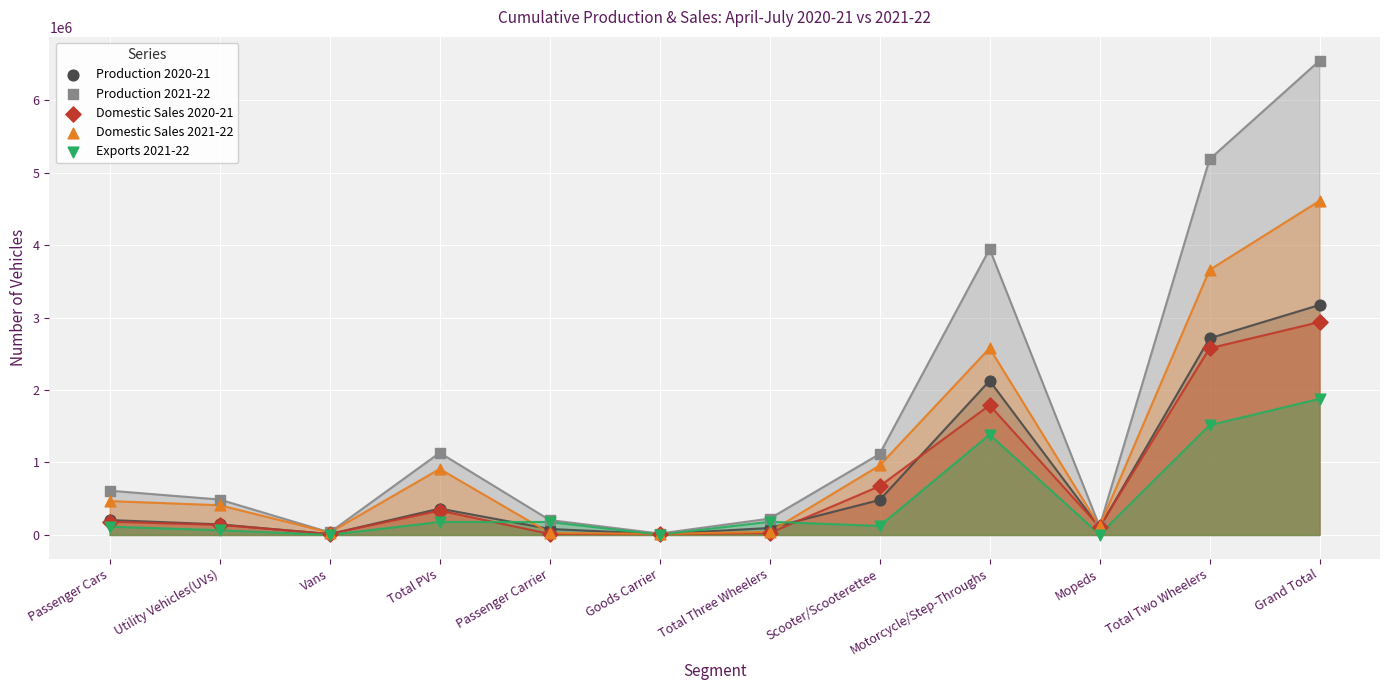

Across all series, what Y value is closest to 3273105?

3173360